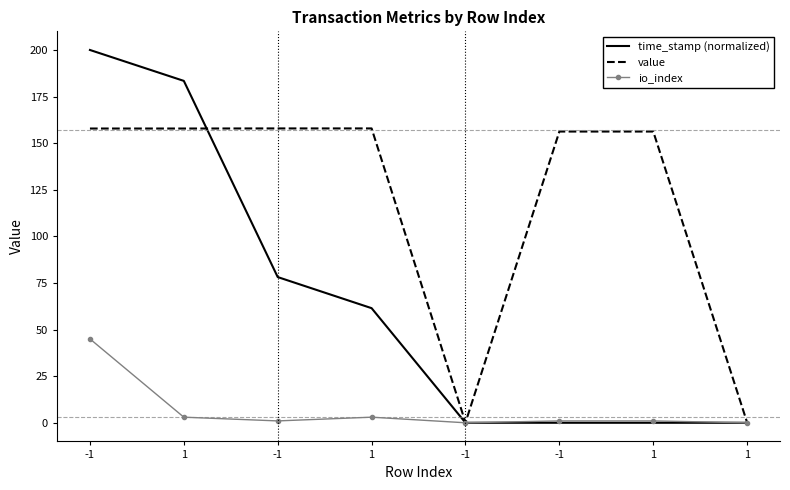

What are all the series names shown in the legend?

time_stamp (normalized), value, io_index